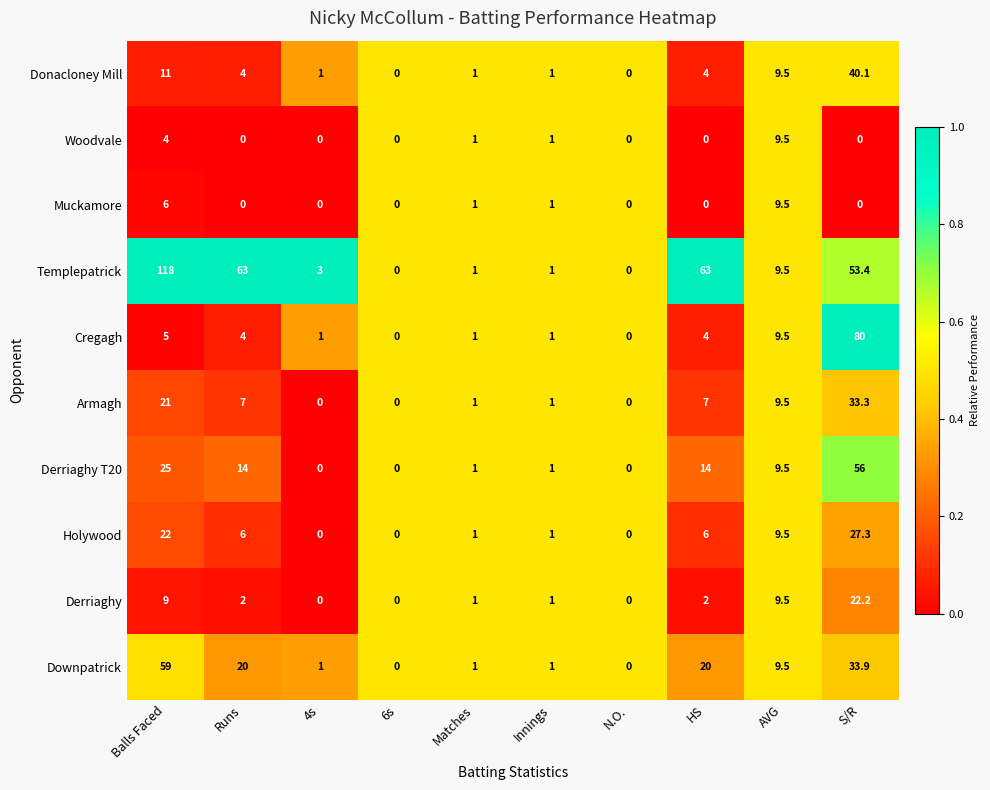

Which category has the highest value in the Derriaghy T20 series?

S/R